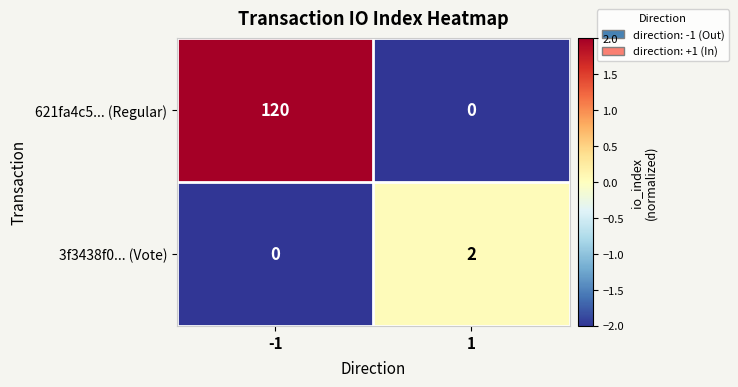

What is the difference between the highest and lowest values at 1?

2